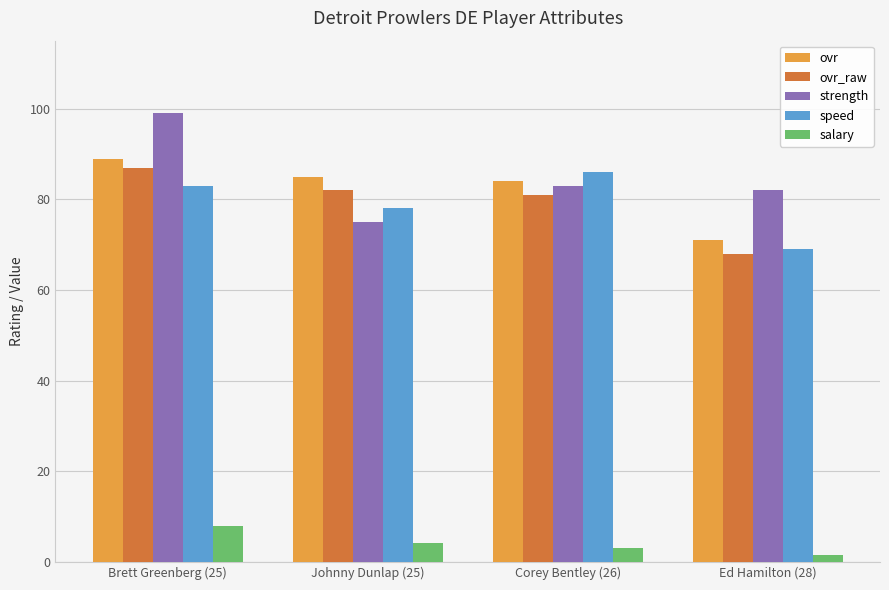

At which category is the sum across all series the highest?

Brett Greenberg (25)